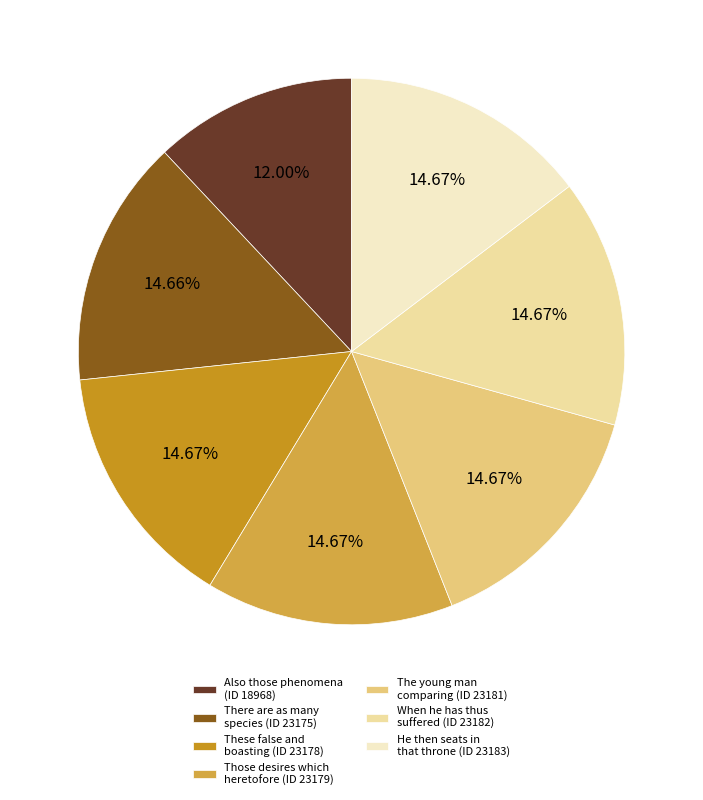

Does any single category account for the majority?

No